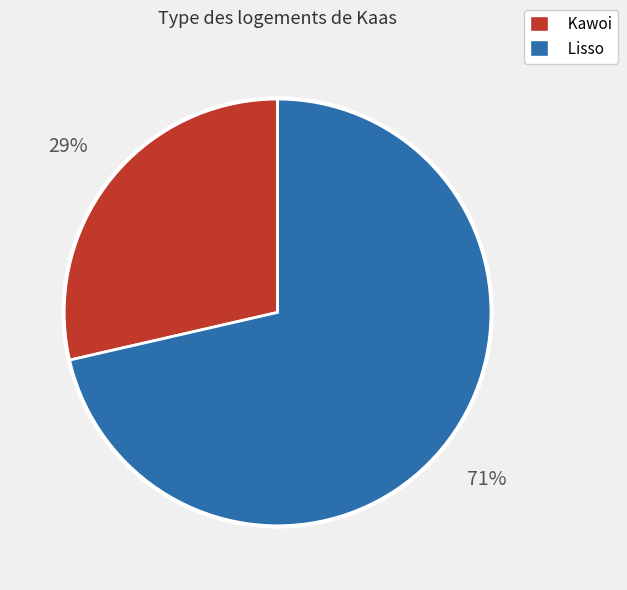

Count the number of slices in the pie.

2